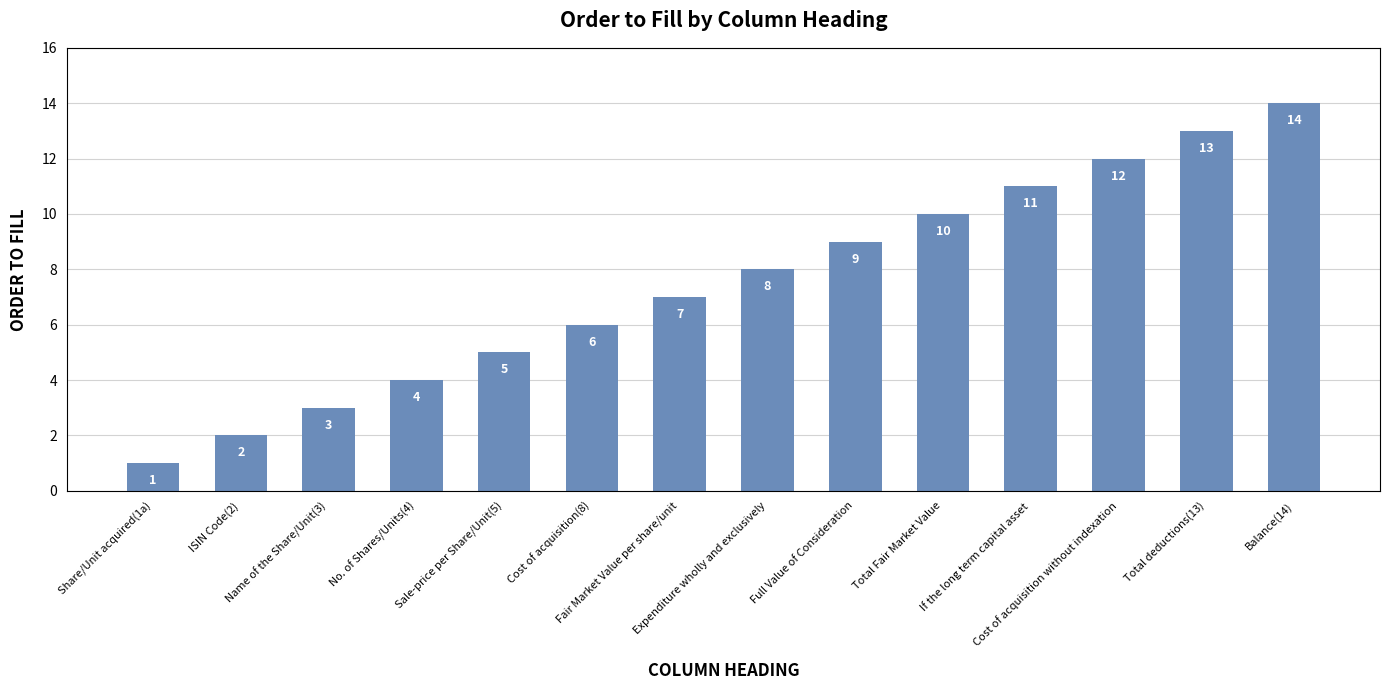

Where is the data nearest to the value 7?

Fair Market Value per share/unit